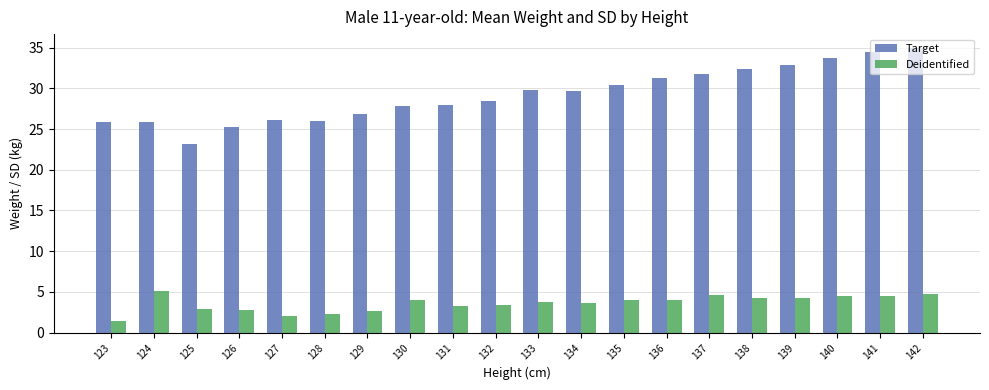

The value of Target at 125 is 32.3. True or false?

False